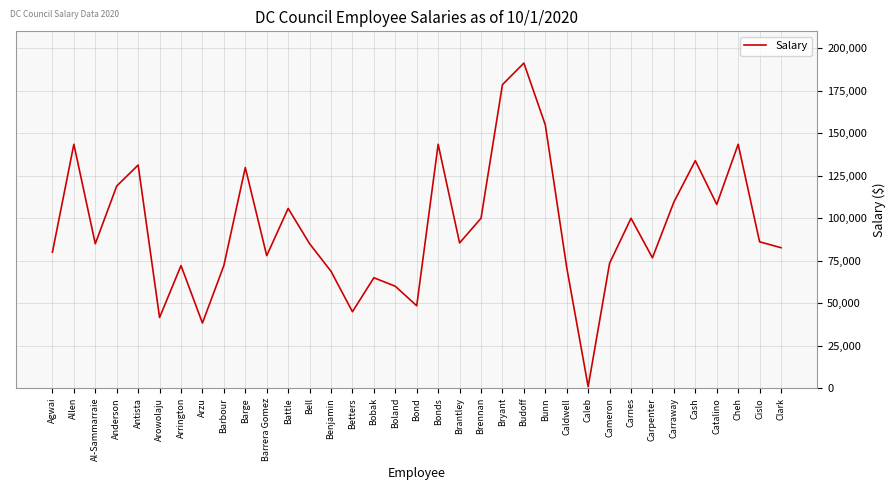

Which label corresponds to the smallest value in the chart?

Caleb